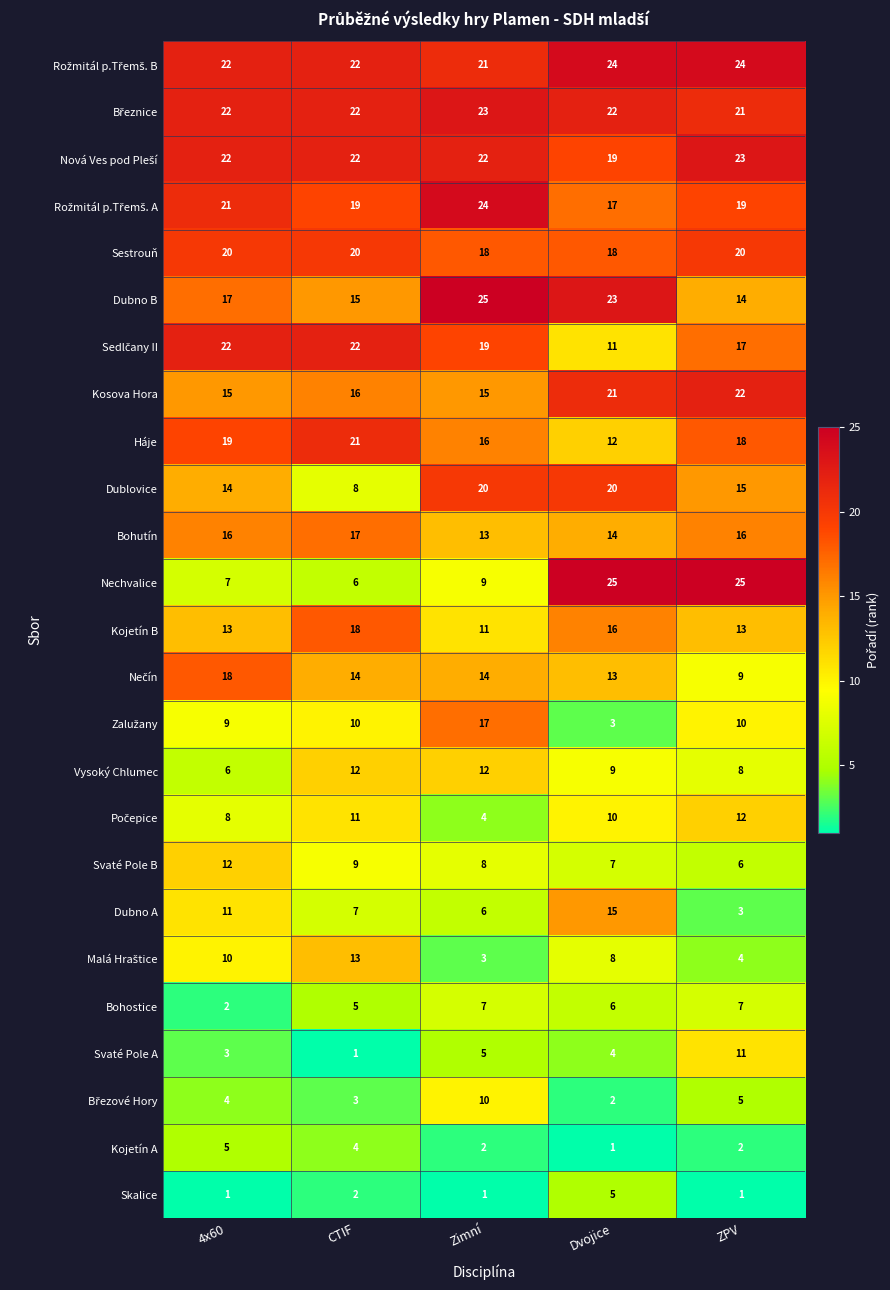

What is the sum of all Dublovice values?

77